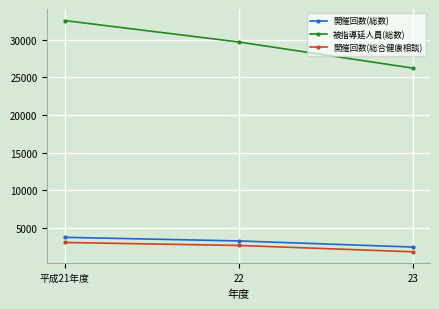

At how many categories does at least one series exceed 9479?

3